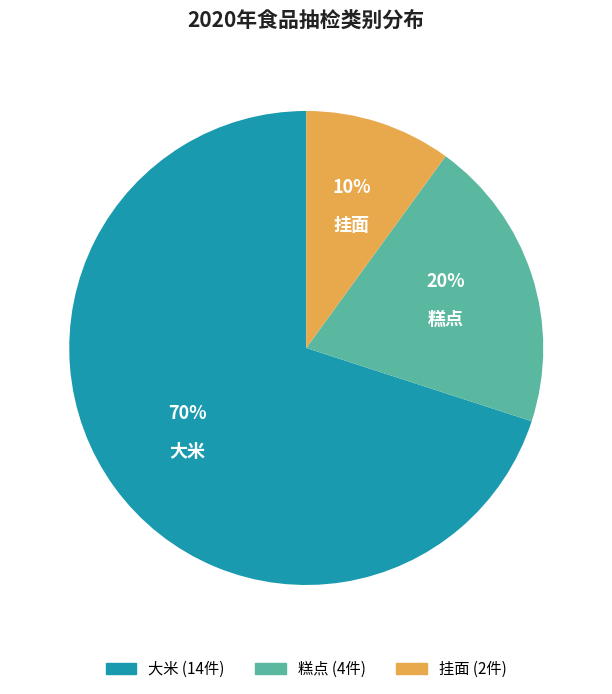

What is the ratio of the value at 挂面 to the value at 糕点?

0.5